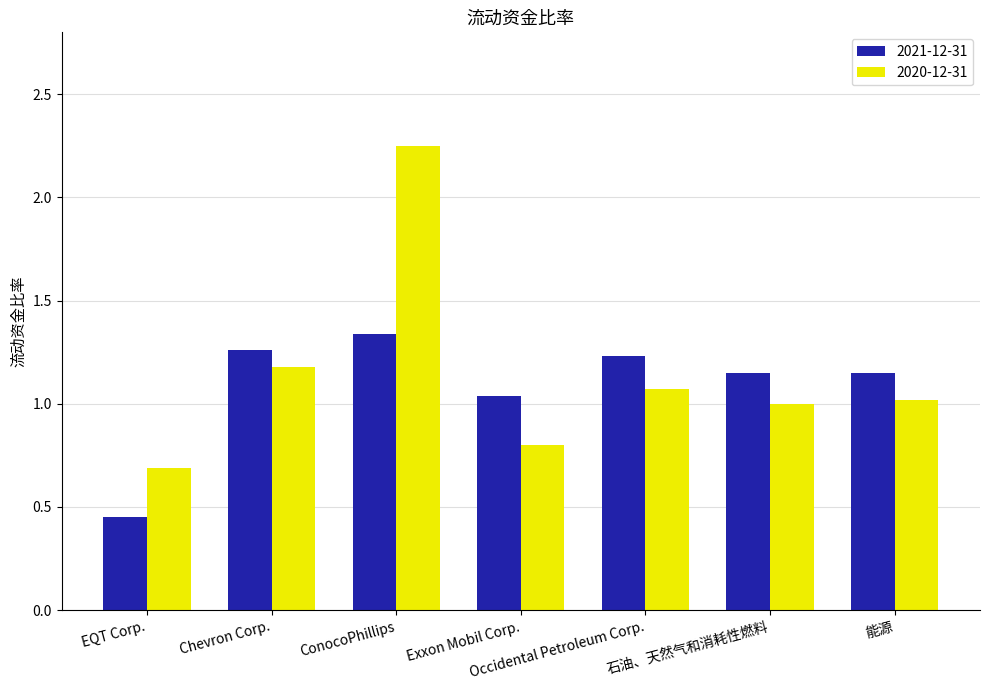

At which label does 2020-12-31 reach its minimum?

EQT Corp.